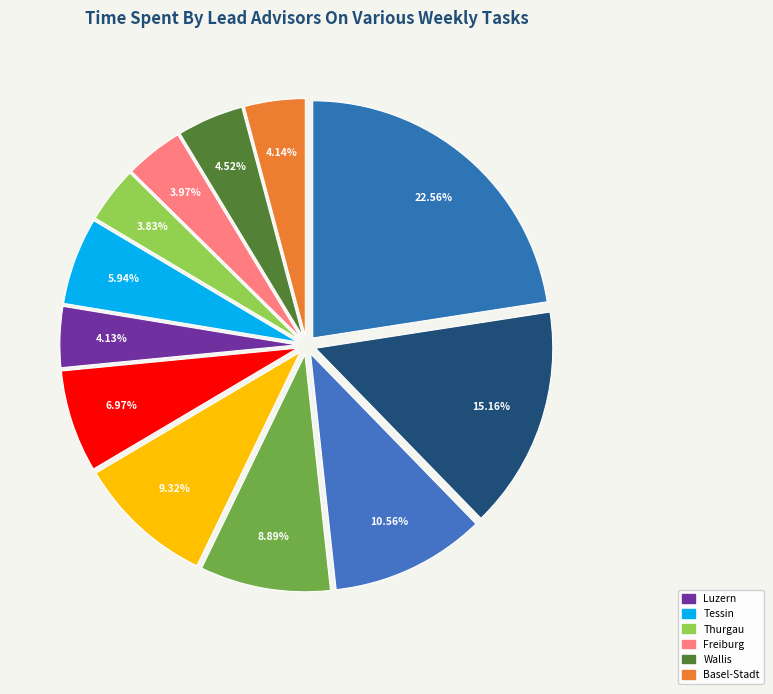

To the nearest percent, what is the difference between the largest and smallest slice percentages?

19%